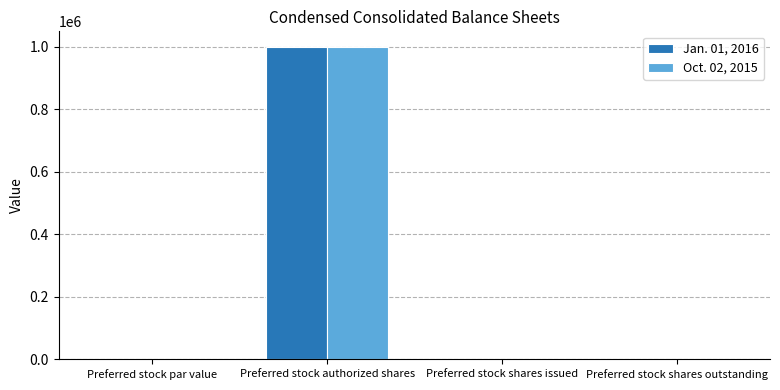

The value of Jan. 01, 2016 at Preferred stock par value is 0.0. True or false?

True